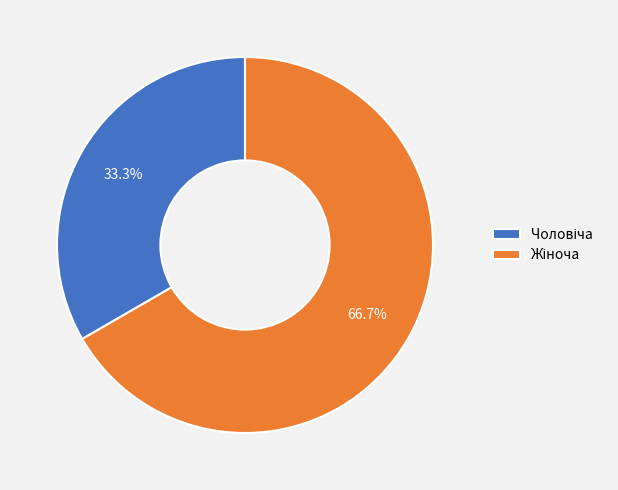

Is there a majority slice in this chart?

Yes